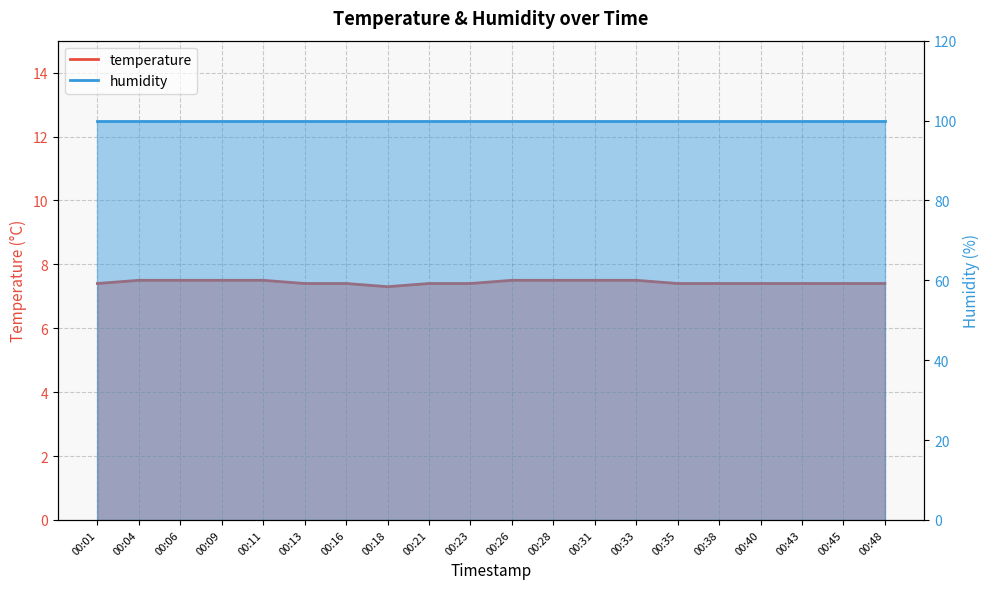

The chart shows a value of 3.1 at 00:06. True or false?

False